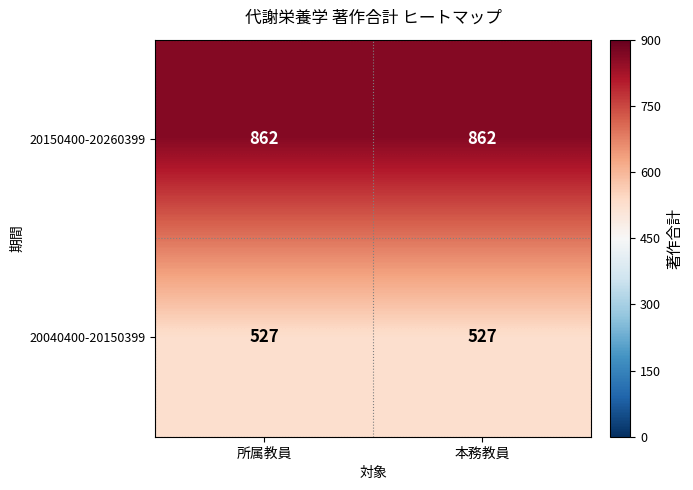

What is the spread (max minus min) of values at 本務教員?

335